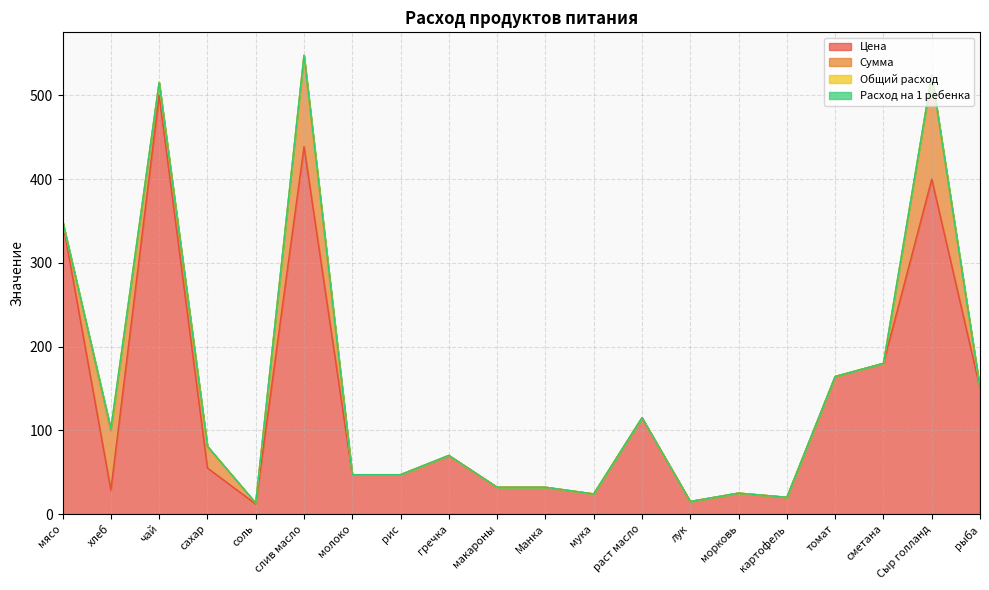

The Сумма series shows -41.8 at рис. True or false?

False